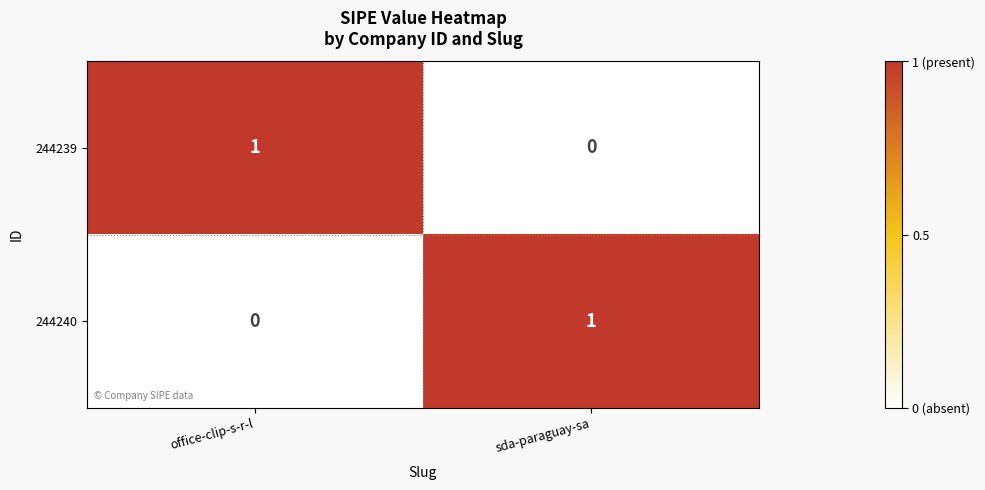

At which label does 244240 reach its peak?

sda-paraguay-sa